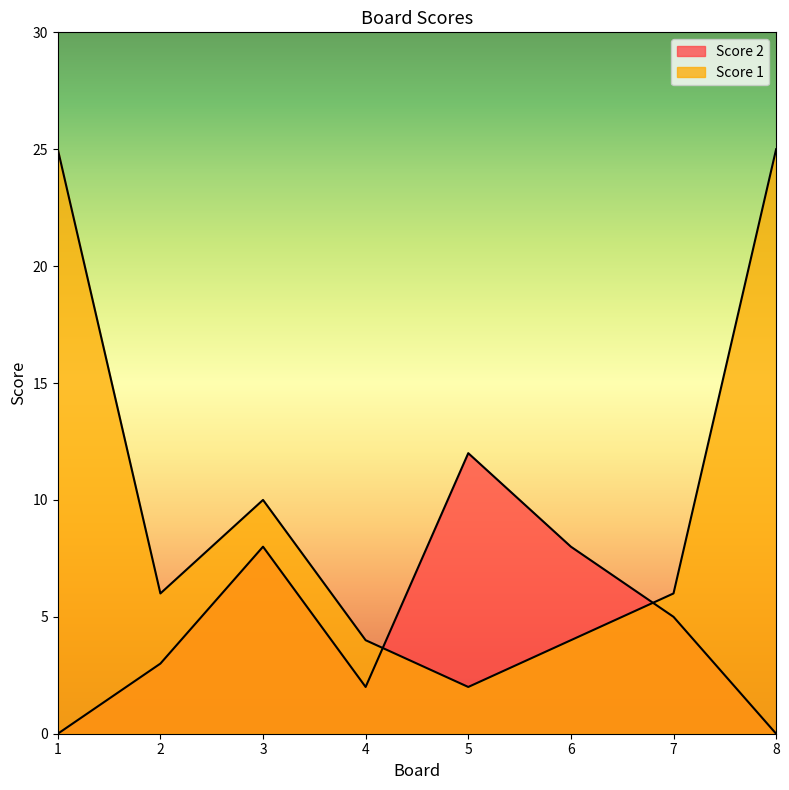

Reading left to right, extract all data points from this chart.

Score 2: 0	3	8	2	12	8	5	0
Score 1: 25	6	10	4	2	4	6	25